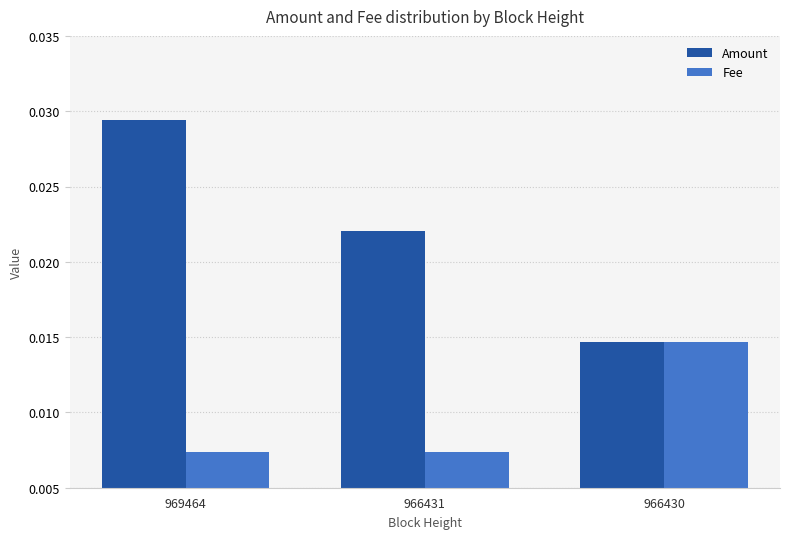

At which label is Amount closest to 0?

966430